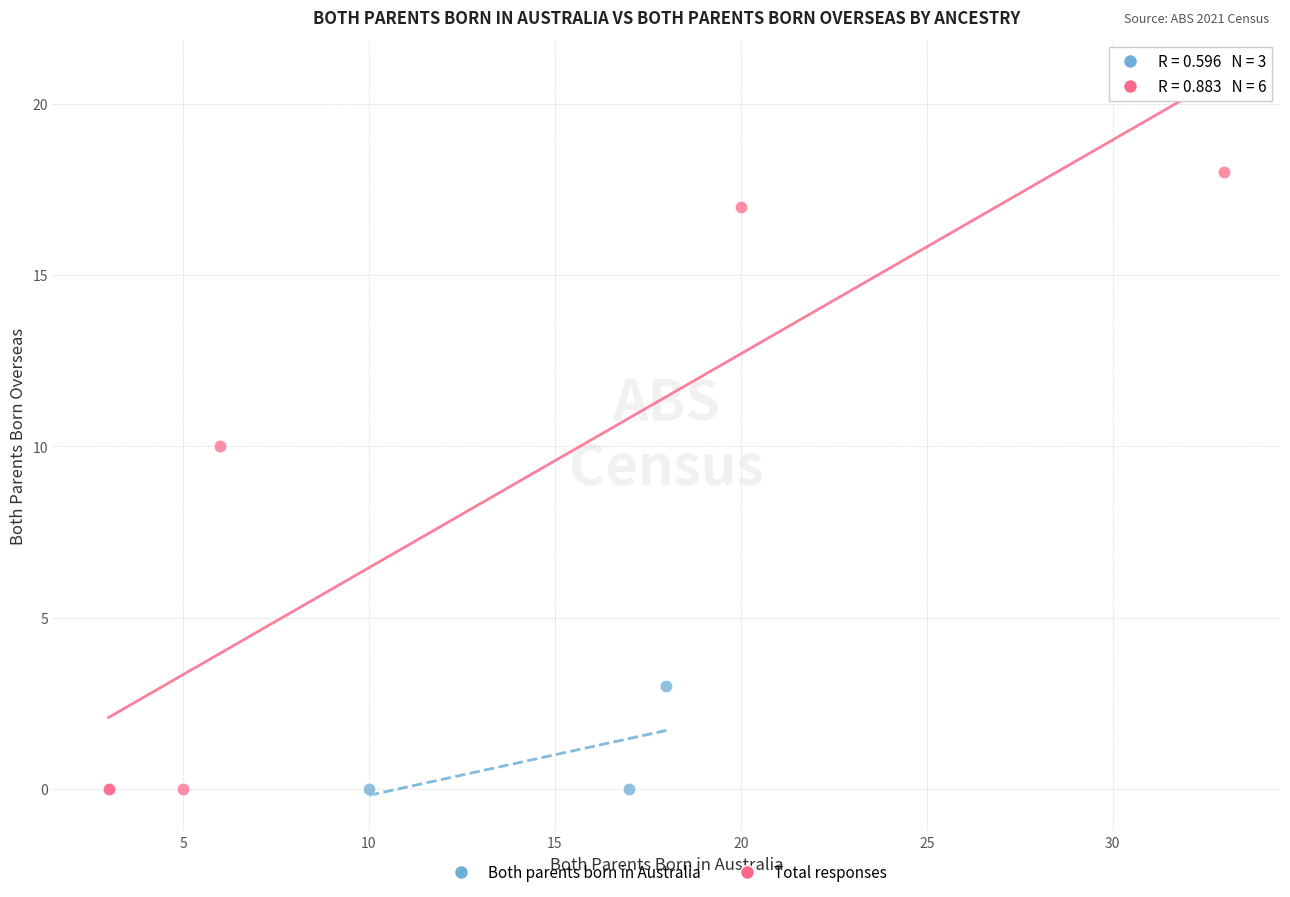

Which series has the widest spread of Y values?

Total responses